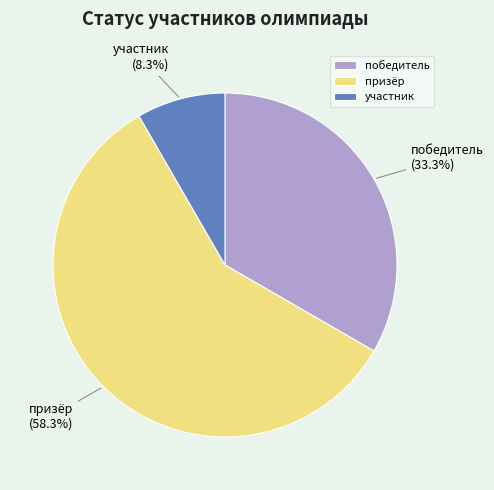

To the nearest percent, what is the average slice percentage?

33%